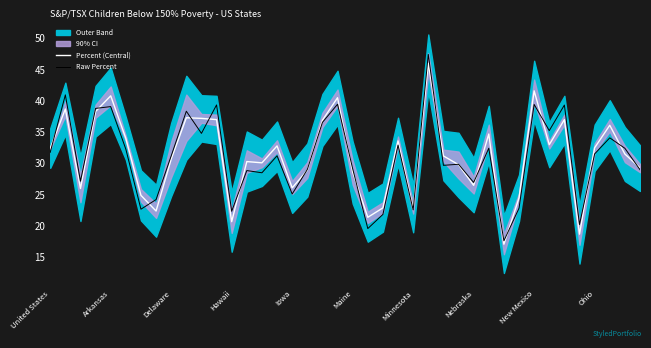

The Raw Percent series shows 31.2 at Delaware. True or false?

True